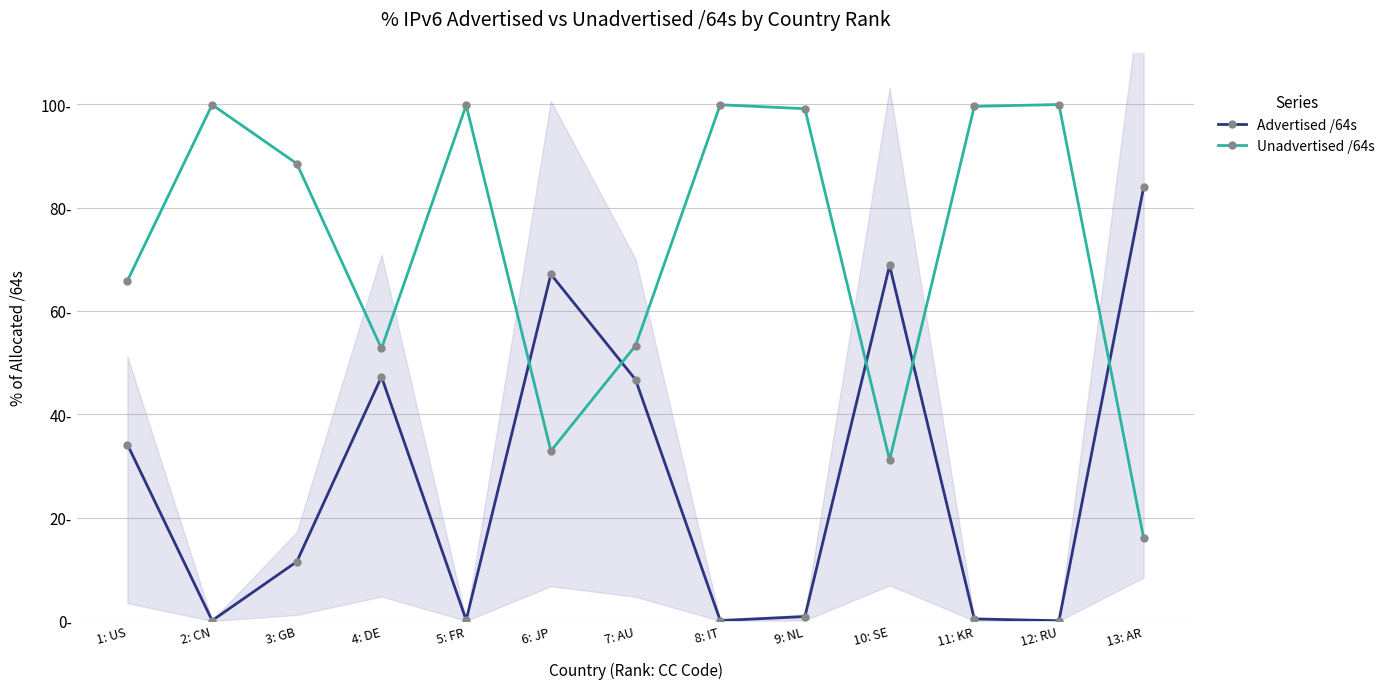

What is the total value across all series at 7: AU?

100.0